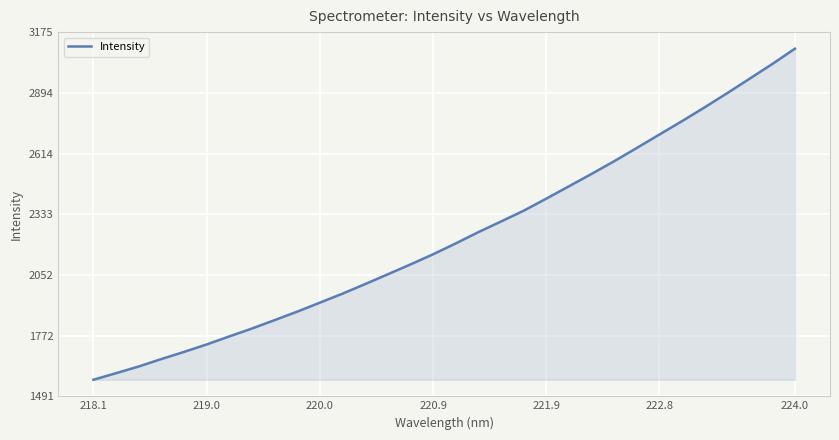

What is the maximum value shown in the chart?

3098.5